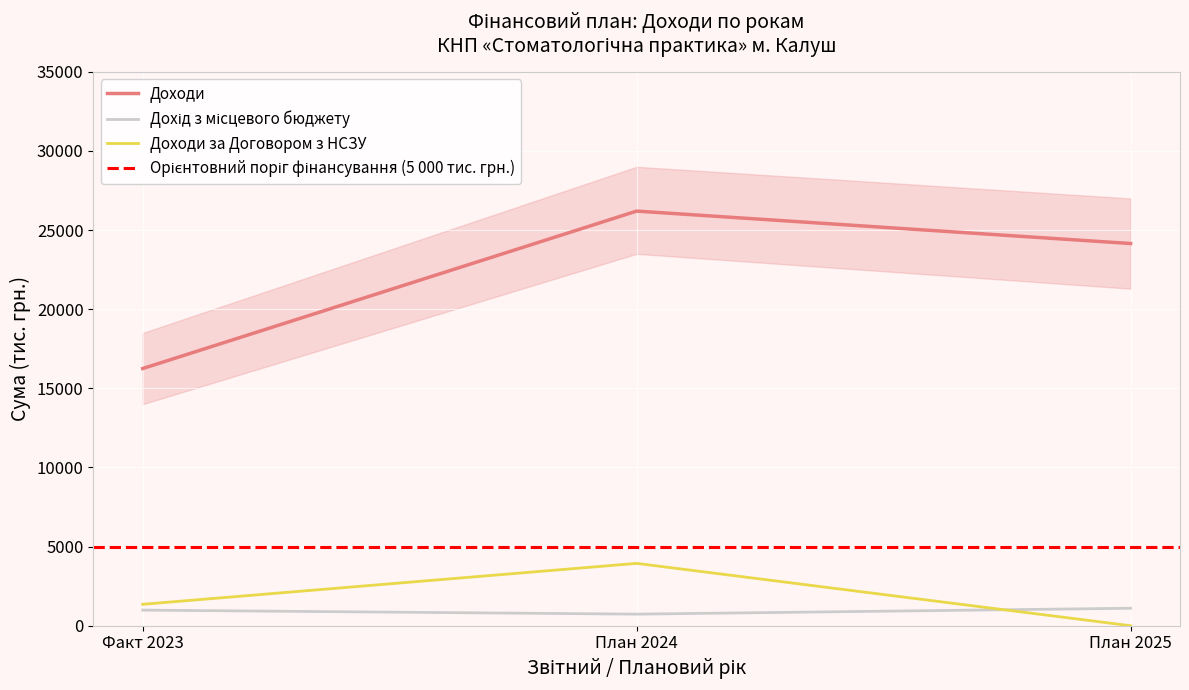

Where is Доходи nearest to the value 21226?

План 2025